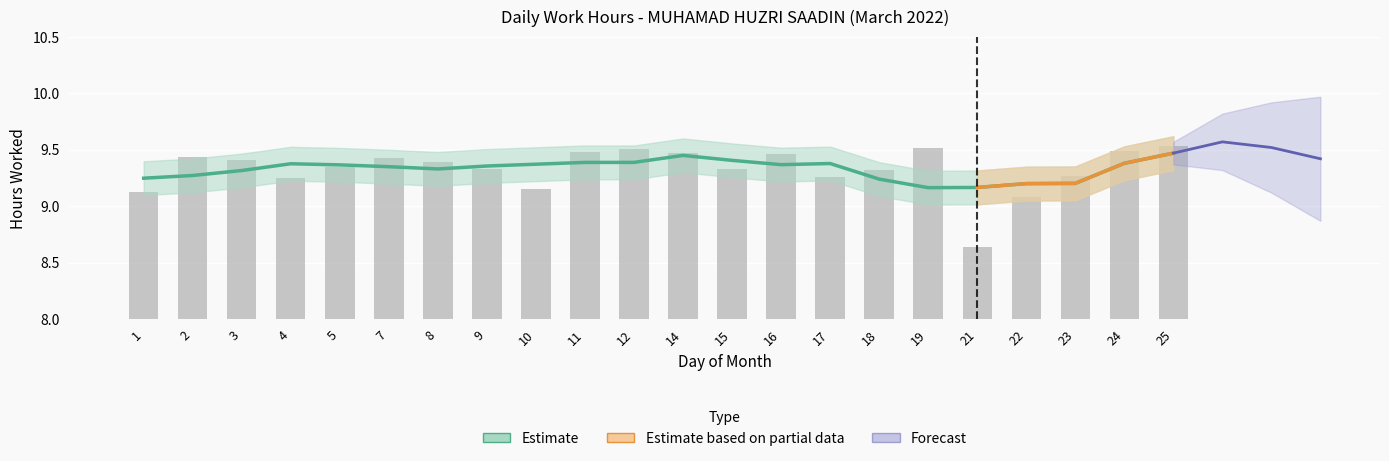

What is the maximum value shown in the chart?

9.5